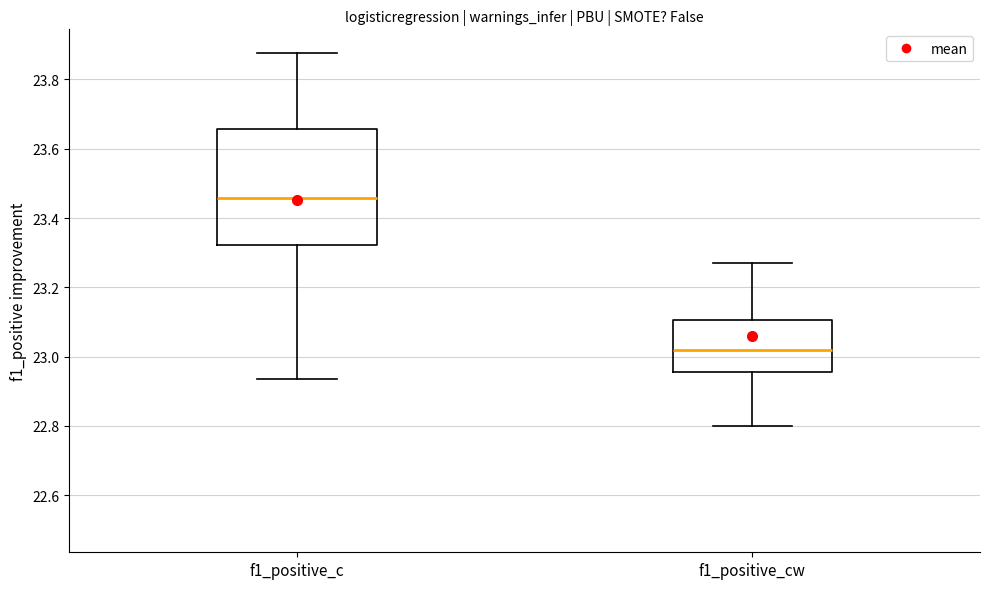

Reading left to right, transcribe this box plot: for each box, give where its median line is, the range the box spans, and where its two whiskers end, as read against the y-axis. The values are not printed on the chart, so give them approximately, as read against the axis.

f1_positive_c: median 23.46, box 23.32 to 23.66, whiskers 22.94 to 23.88
f1_positive_cw: median 23.02, box 22.96 to 23.10, whiskers 22.80 to 23.28